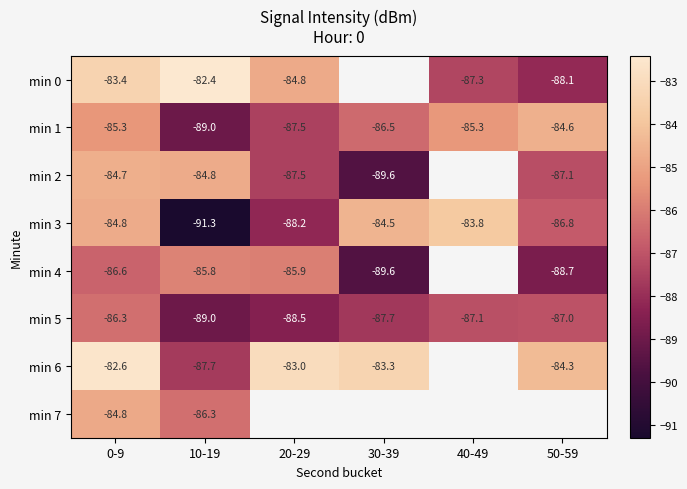

Is the value of min 2 at 50-59 greater than the value of min 5 at 20-29?

Yes